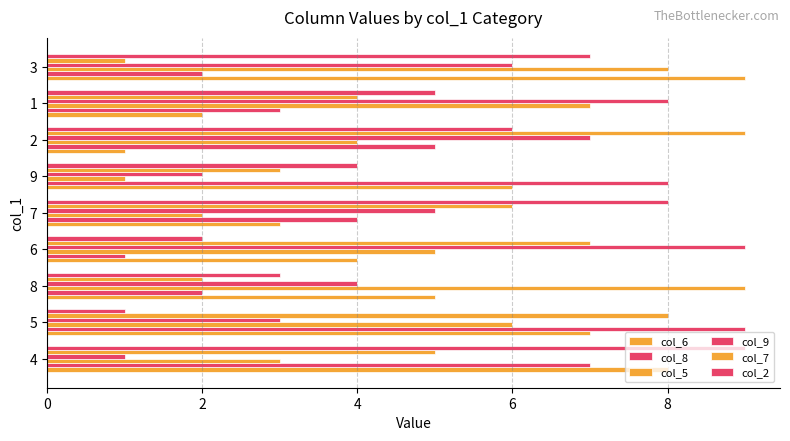

Is the value of col_6 at 6 greater than the value of col_5 at 8?

Yes